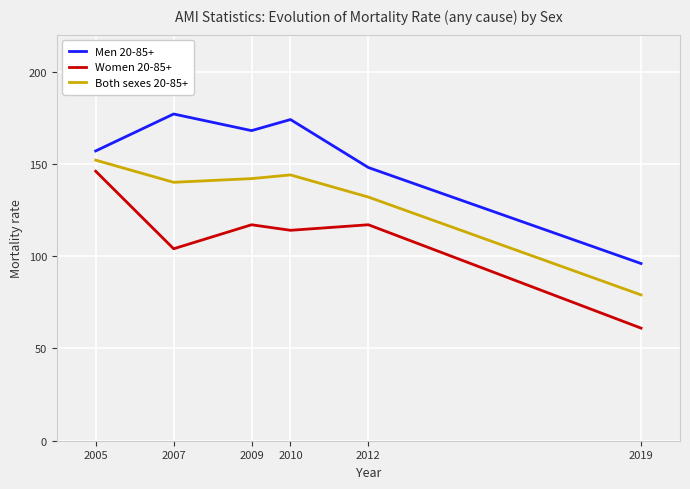

Where is Both sexes 20-85+ nearest to the value 115?

2012